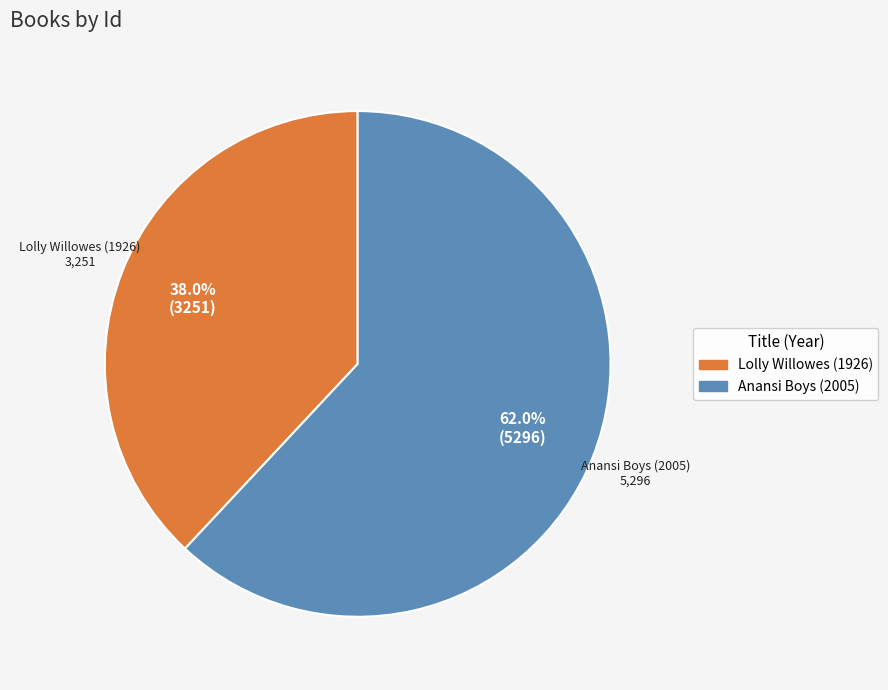

Which has a higher value, Lolly Willowes (1926) or Anansi Boys (2005)?

Anansi Boys (2005)